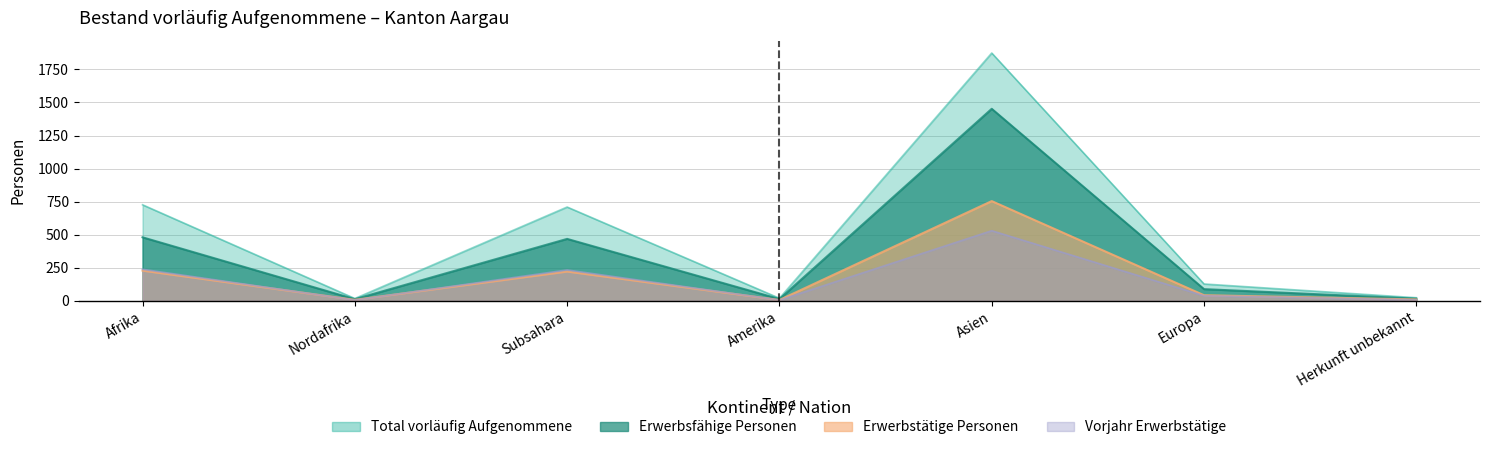

Does the chart have visible grid lines?

Yes